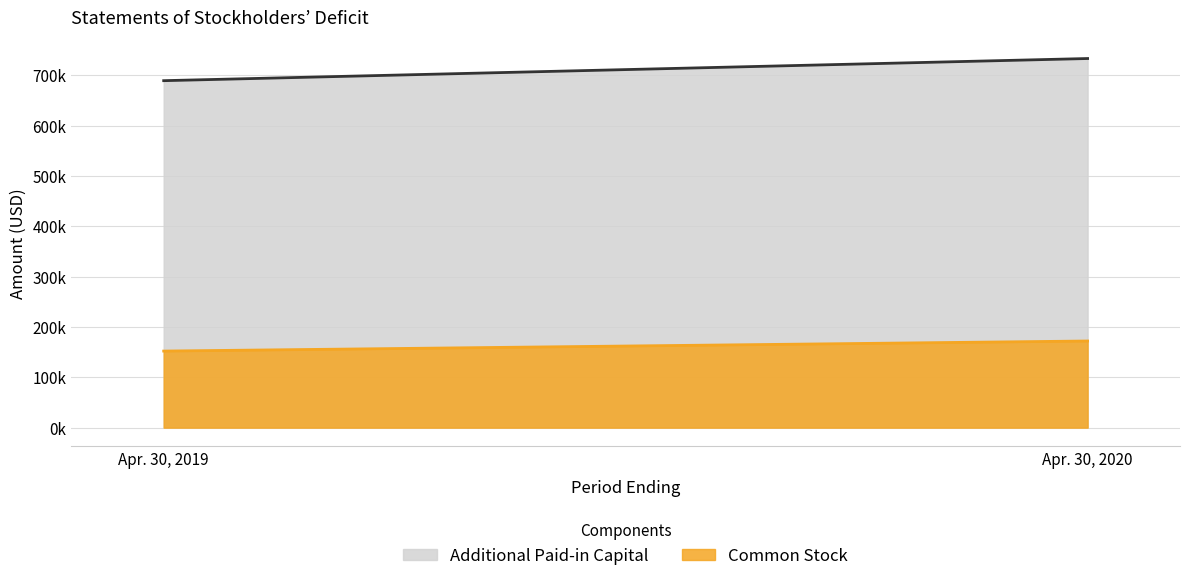

Reading right to left, extract all data points from this chart.

Additional Paid-in Capital: Apr. 30, 2020=733105	Apr. 30, 2019=689105
Common Stock: Apr. 30, 2020=172075	Apr. 30, 2019=152075